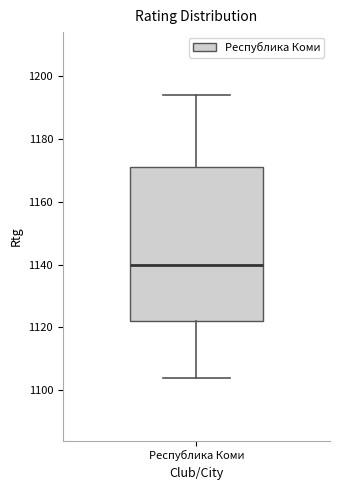

Read this box plot against the y-axis: the position of the median line, the range covered by the box, and the ends of both whiskers. The values are not printed on the chart, so give them approximately, as read against the axis.

median 1140, box 1122 to 1172, whiskers 1104 to 1194